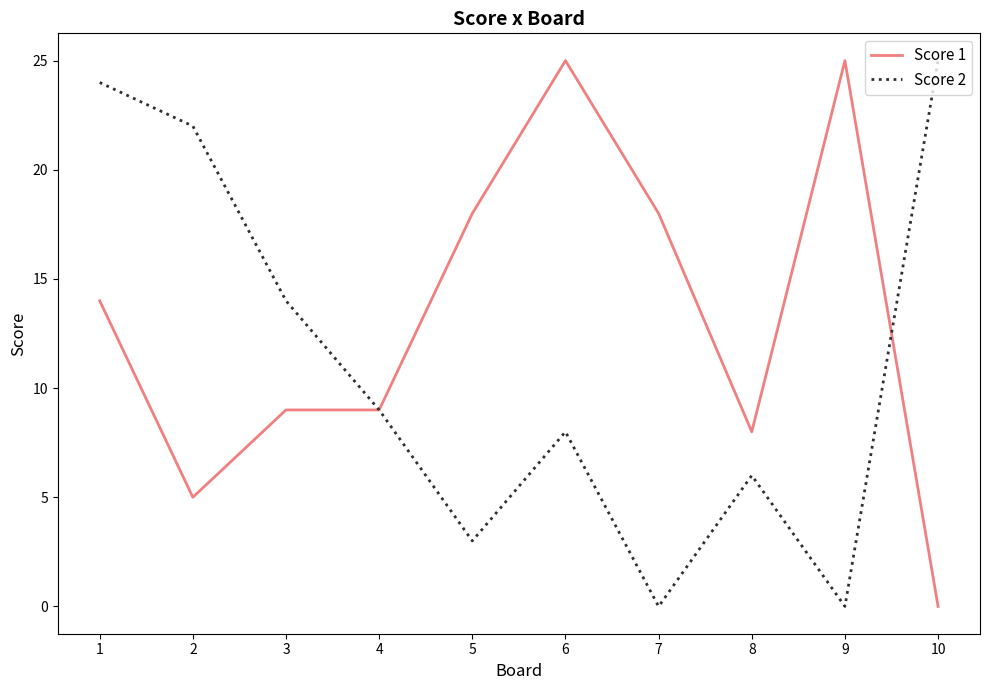

Reading left to right, extract all data points from this chart.

Score 1: 14	5	9	9	18	25	18	8	25	0
Score 2: 24	22	14	9	3	8	0	6	0	25